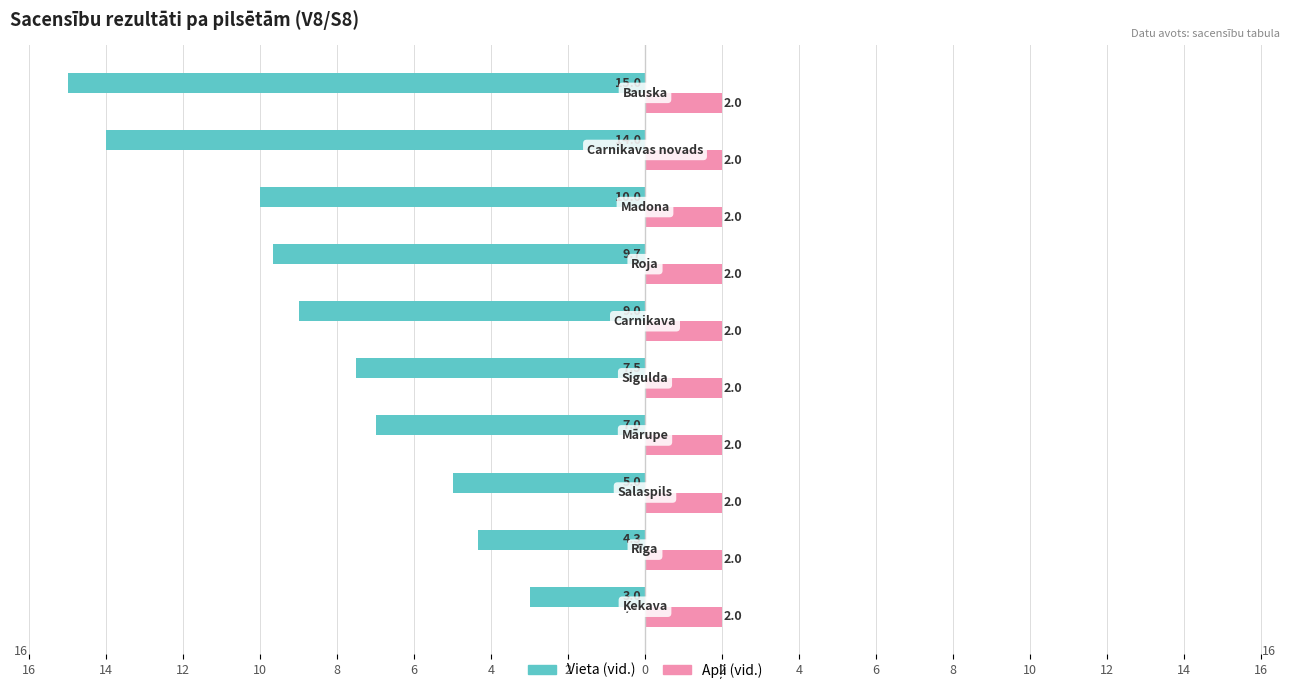

Which series has the widest spread of values?

Vieta (vid.)